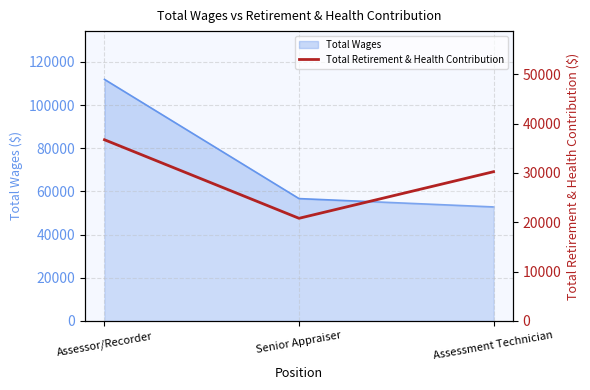

Which has a higher value, Senior Appraiser or Assessor/Recorder?

Assessor/Recorder